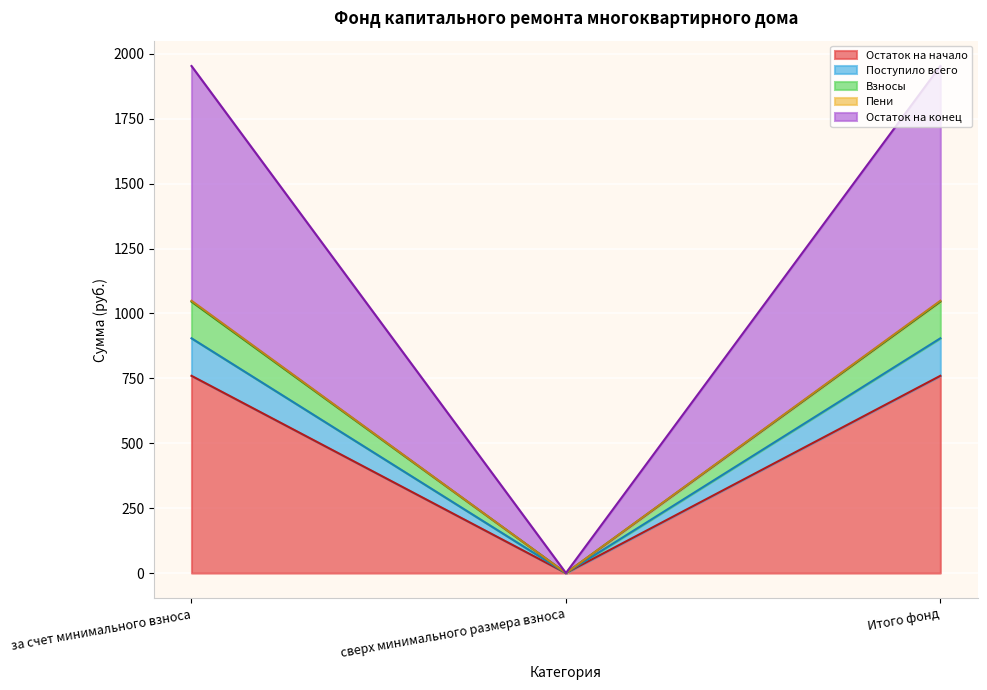

At which category does the chart reach its minimum across all series?

сверх минимального размера взноса